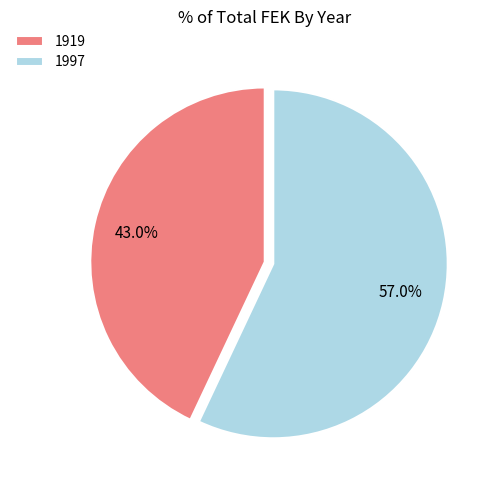

Which has a higher value, 1997 or 1919?

1997